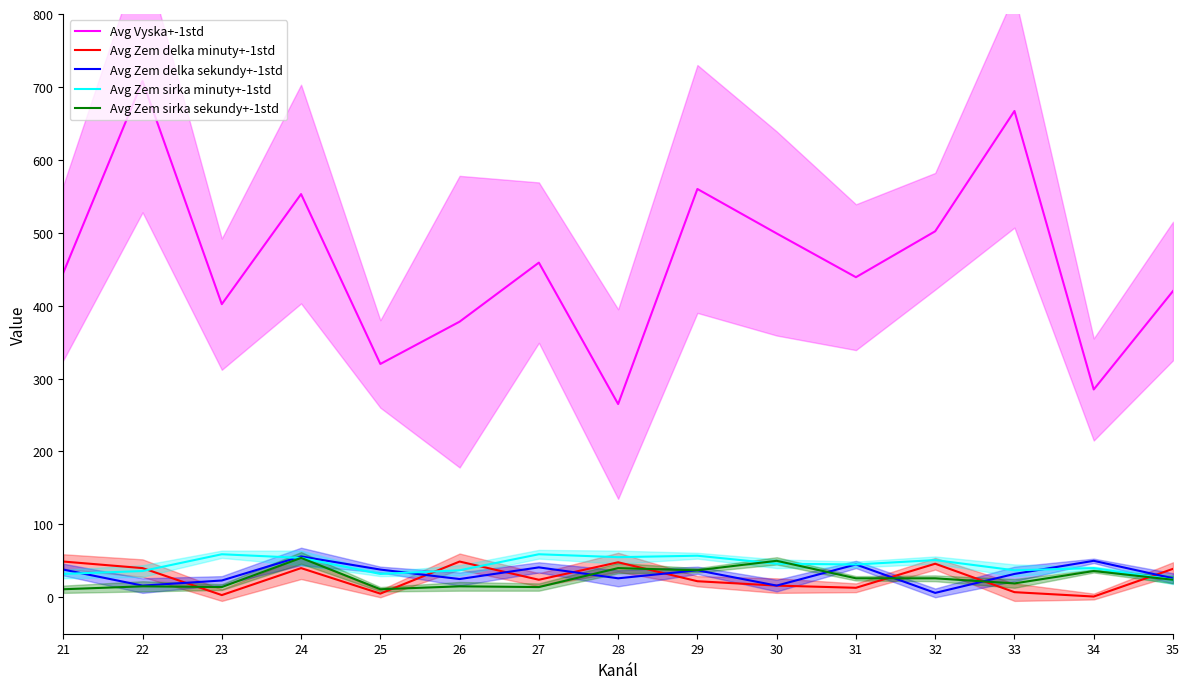

What are all the series names shown in the legend?

Avg Vyska+-1std, Avg Zem delka minuty+-1std, Avg Zem delka sekundy+-1std, Avg Zem sirka minuty+-1std, Avg Zem sirka sekundy+-1std